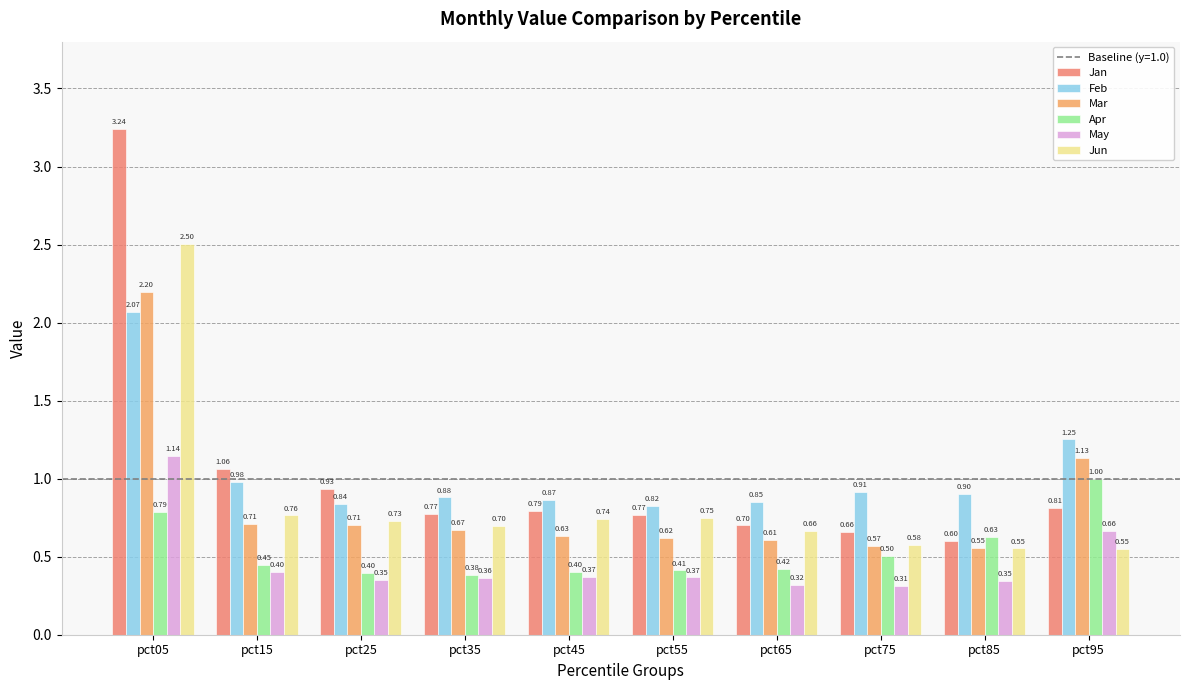

The value of May at pct05 is 1.1. True or false?

True